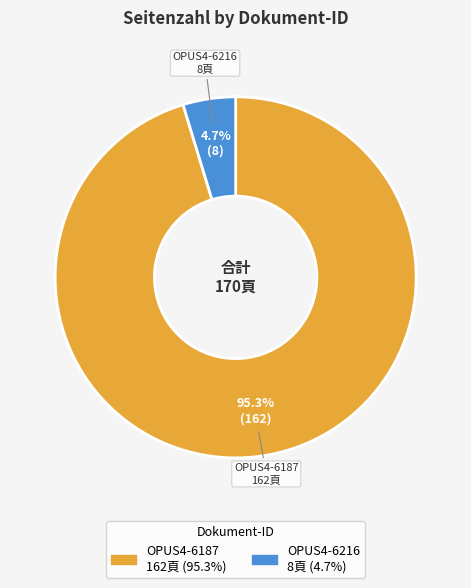

How many segments does this pie chart have?

2